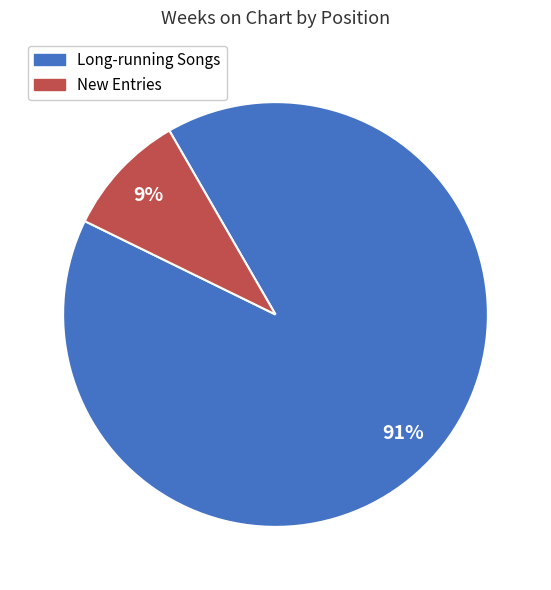

To the nearest percent, what is the average slice percentage?

50%